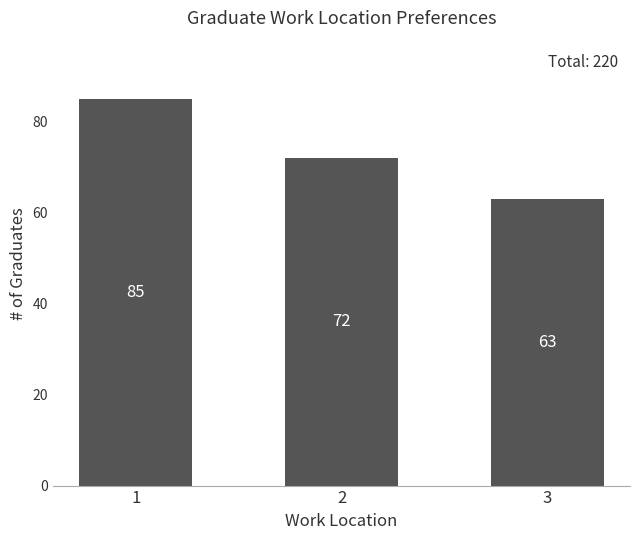

True or false: the data shows 85 at 1.

True